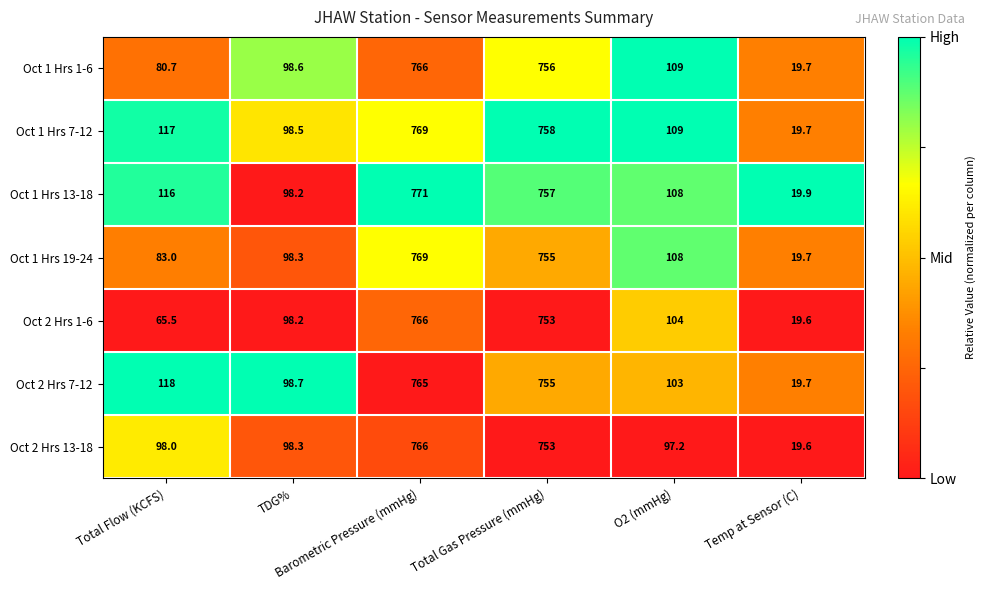

What is the difference between the second highest and second lowest values in the Oct 1 Hrs 19-24 series?

672.0